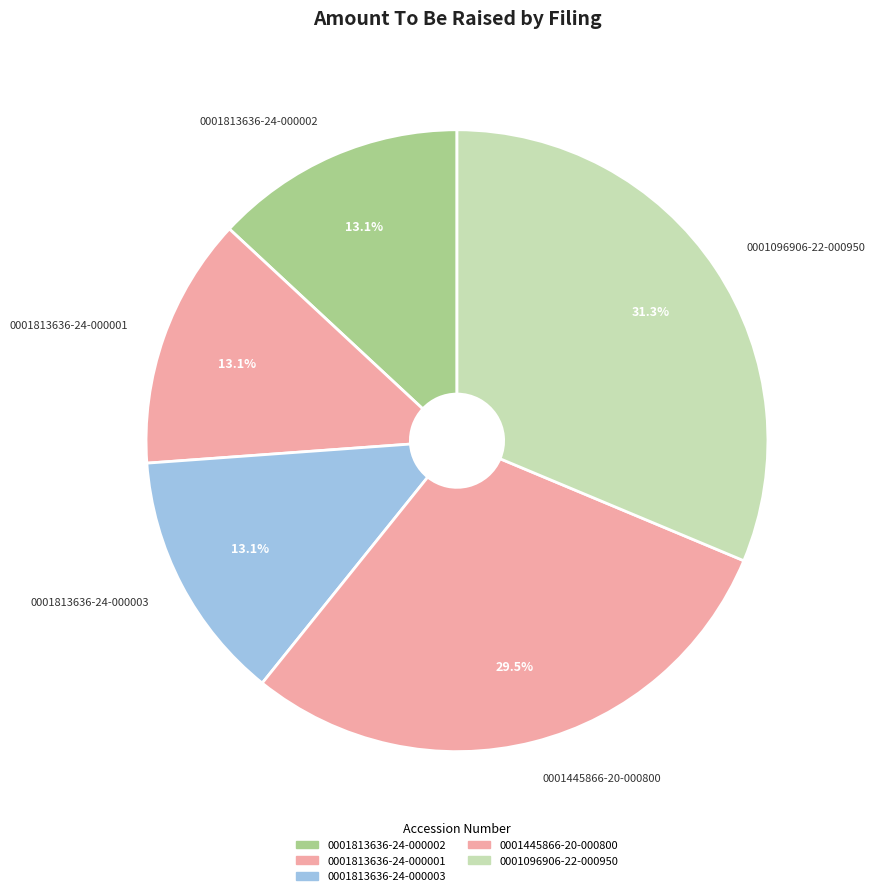

Is 0001445866-20-000800 the majority of the pie?

No